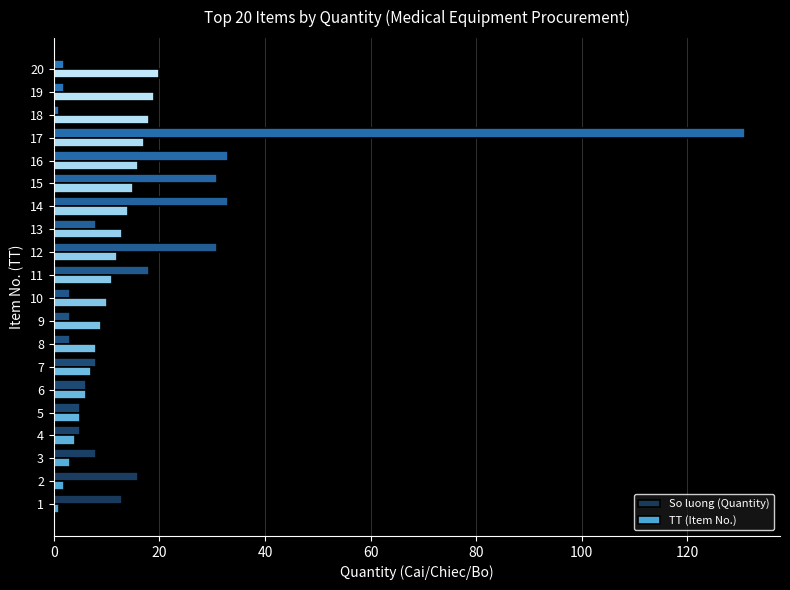

List the series in order of their peak value, highest first.

So luong (Quantity), TT (Item No.)